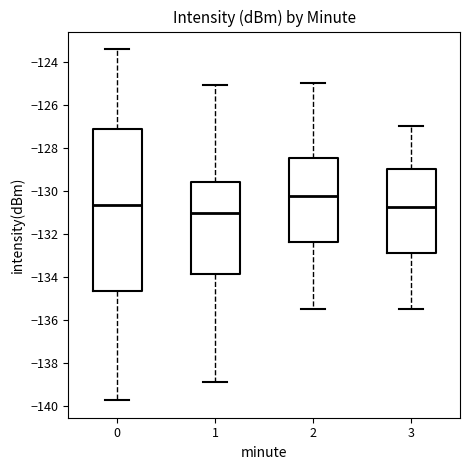

Reading left to right, read every box against the y-axis: the position of its median line, the range the box covers, and the ends of its whiskers. The values are not printed on the chart, so give them approximately, as read against the axis.

0: median -130.6, box -134.6 to -127.2, whiskers -139.8 to -123.4
1: median -131.0, box -133.8 to -129.6, whiskers -139.0 to -125.0
2: median -130.2, box -132.4 to -128.4, whiskers -135.4 to -125.0
3: median -130.8, box -132.8 to -129.0, whiskers -135.4 to -127.0